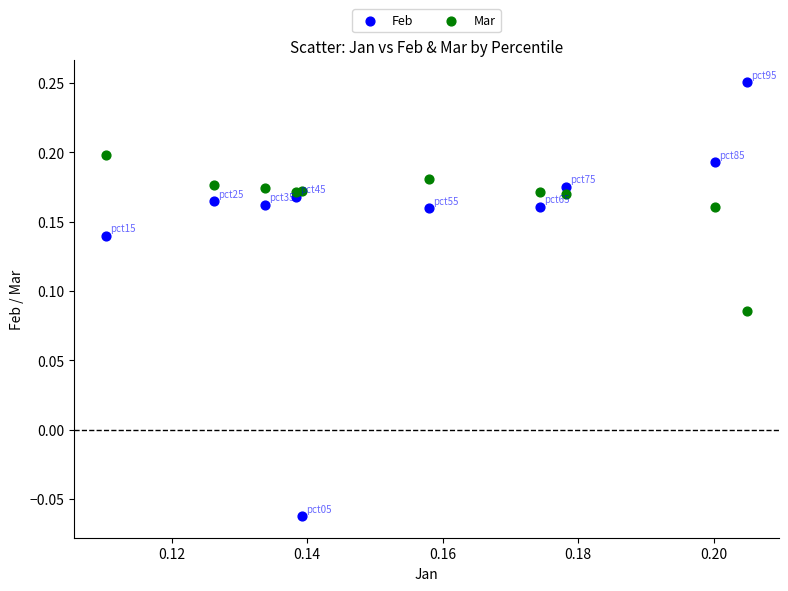

Which series contains the lowest Y value?

Feb